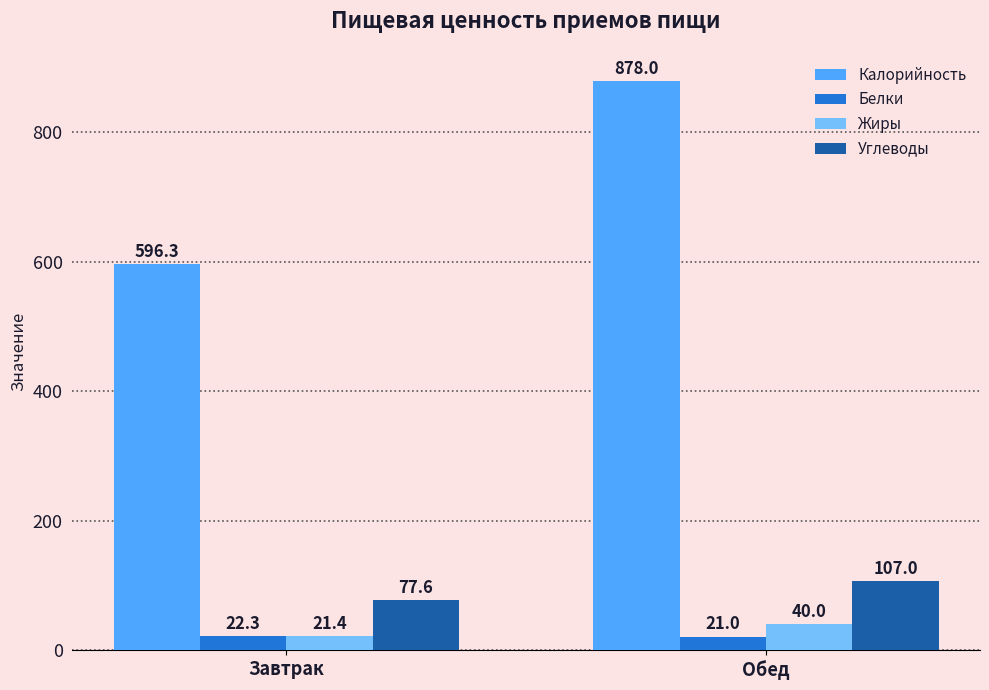

What is the minimum value for Жиры?

21.4